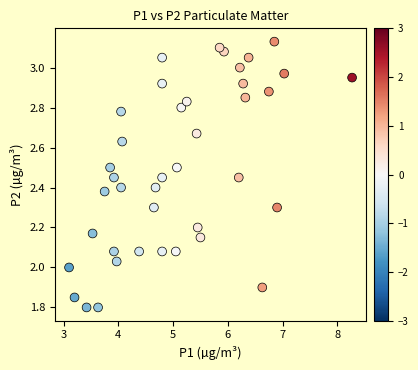

What is the range of X values (max minus min)?

5.2